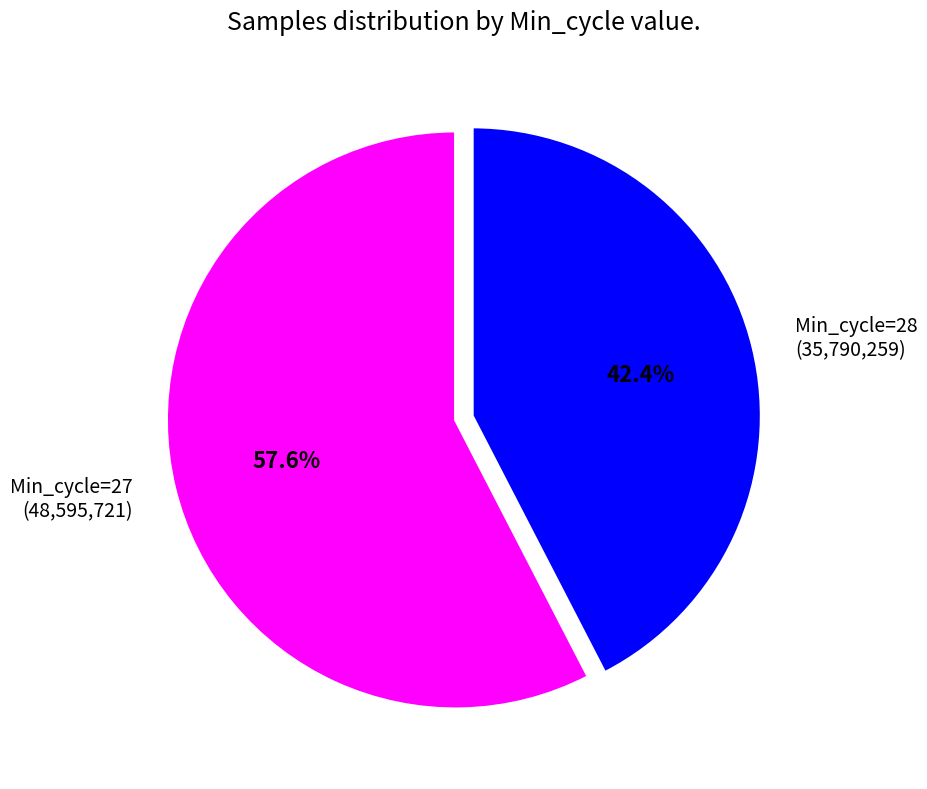

Does Min_cycle=27 (48,595,721) represent more than half of the total?

Yes